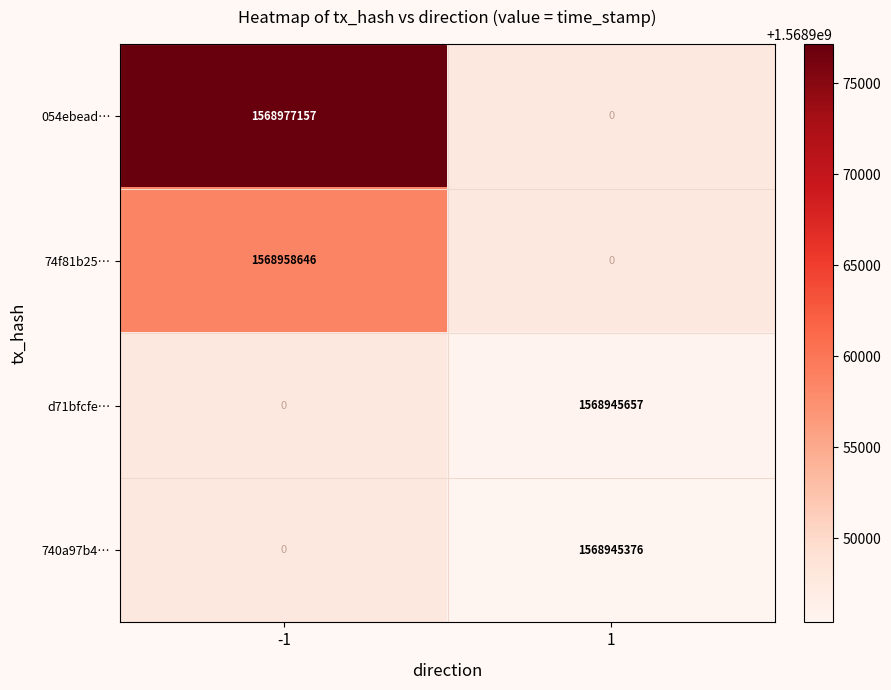

How many distinct data groups are displayed?

4